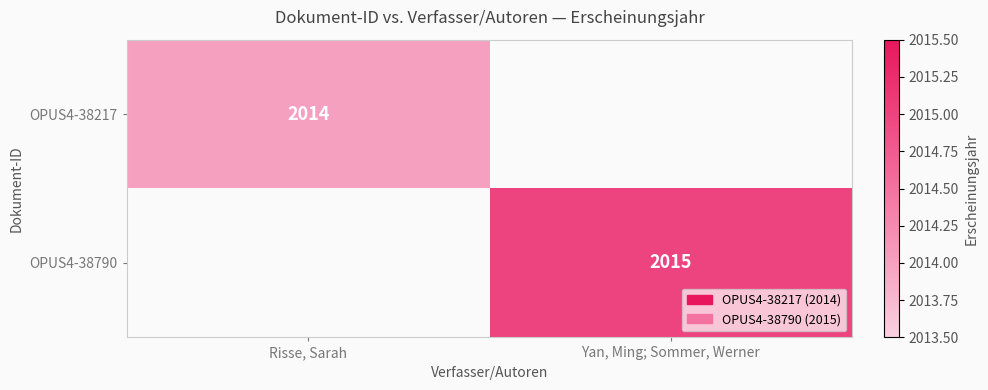

Is it true that OPUS4-38217 equals 2014 at Risse, Sarah?

True